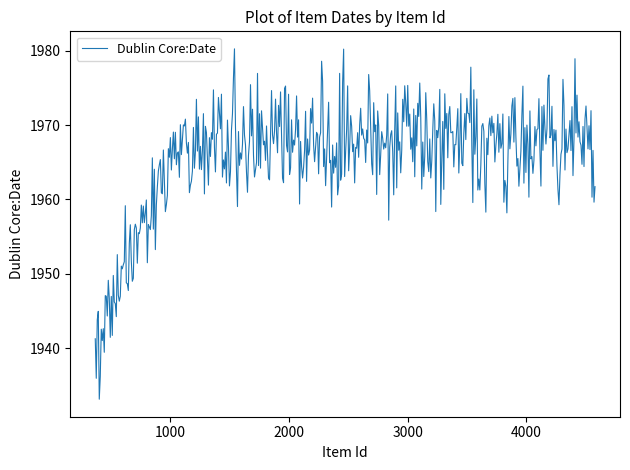

What is the maximum value shown in the chart?

1980.2